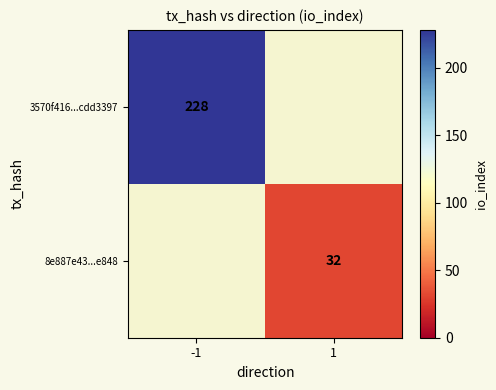

The value of 3570f416...cdd3397 at -1 is 228. True or false?

True